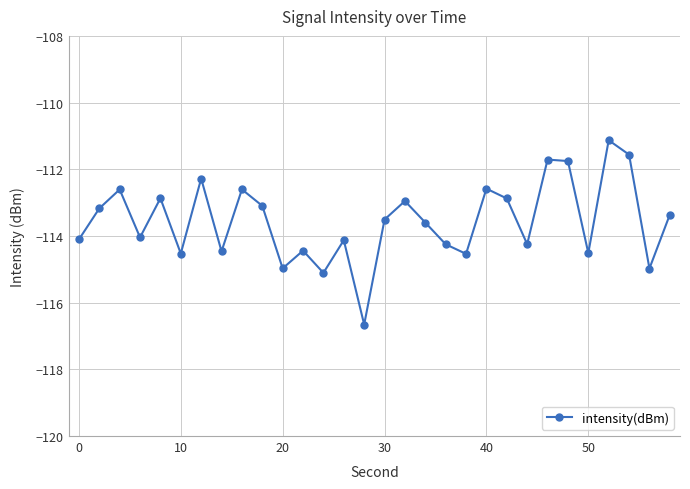

Count the number of categories in the chart.

30